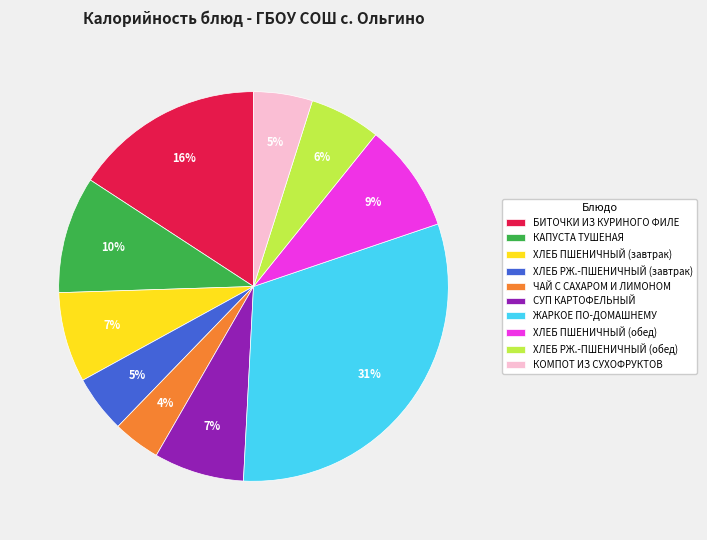

Combined, do ЖАРКОЕ ПО-ДОМАШНЕМУ and ХЛЕБ ПШЕНИЧНЫЙ (завтрак) account for over 50%?

No